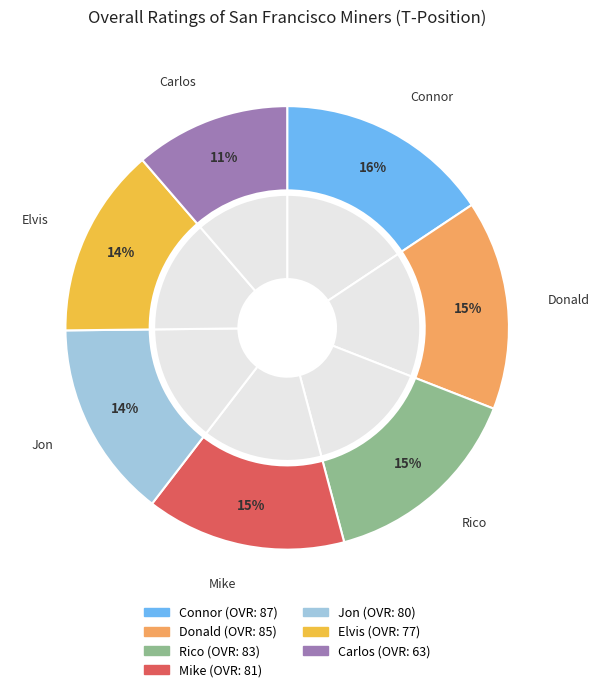

Which has a higher value, Elvis or Mike?

Mike